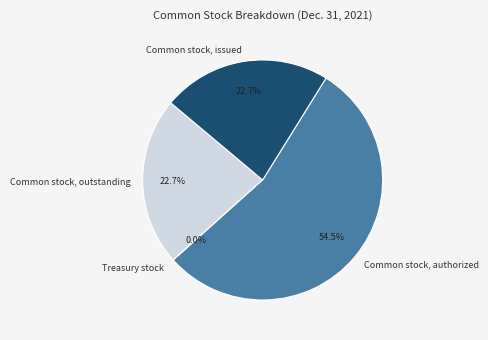

Which category has the biggest portion of the pie?

Common stock, authorized